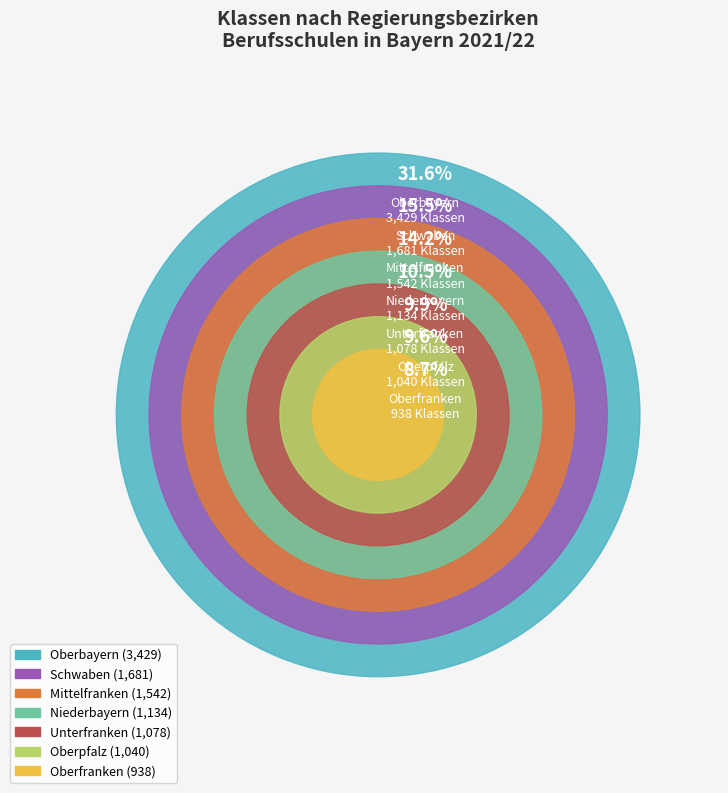

Count the number of slices in the pie.

7